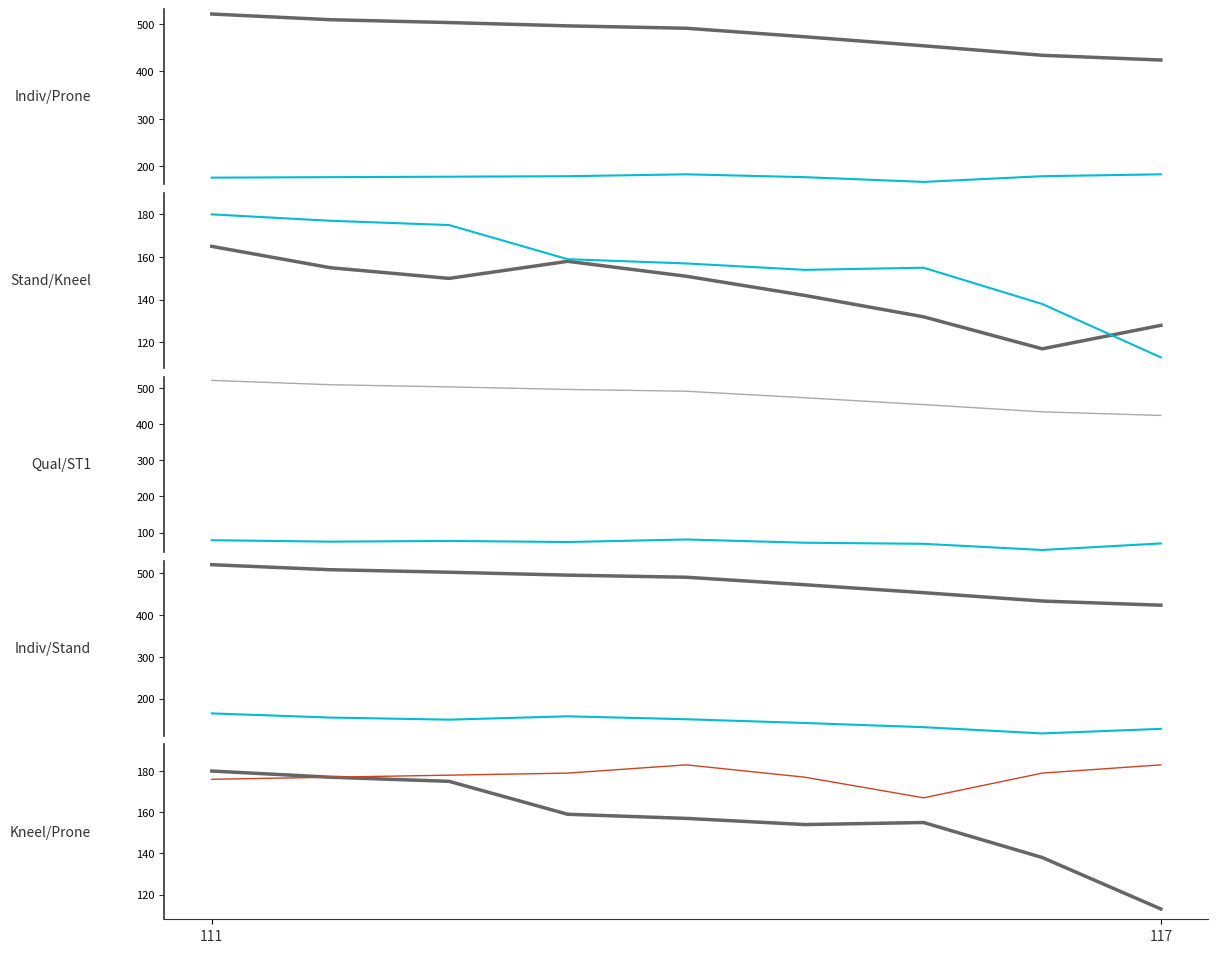

What is the difference between the highest and lowest values at 6?

385